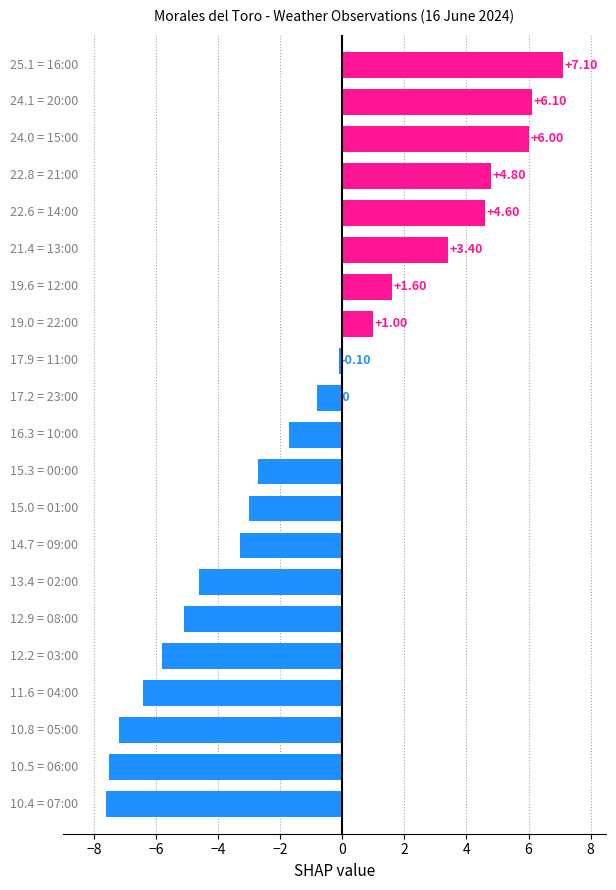

What is the average value?

-1.0